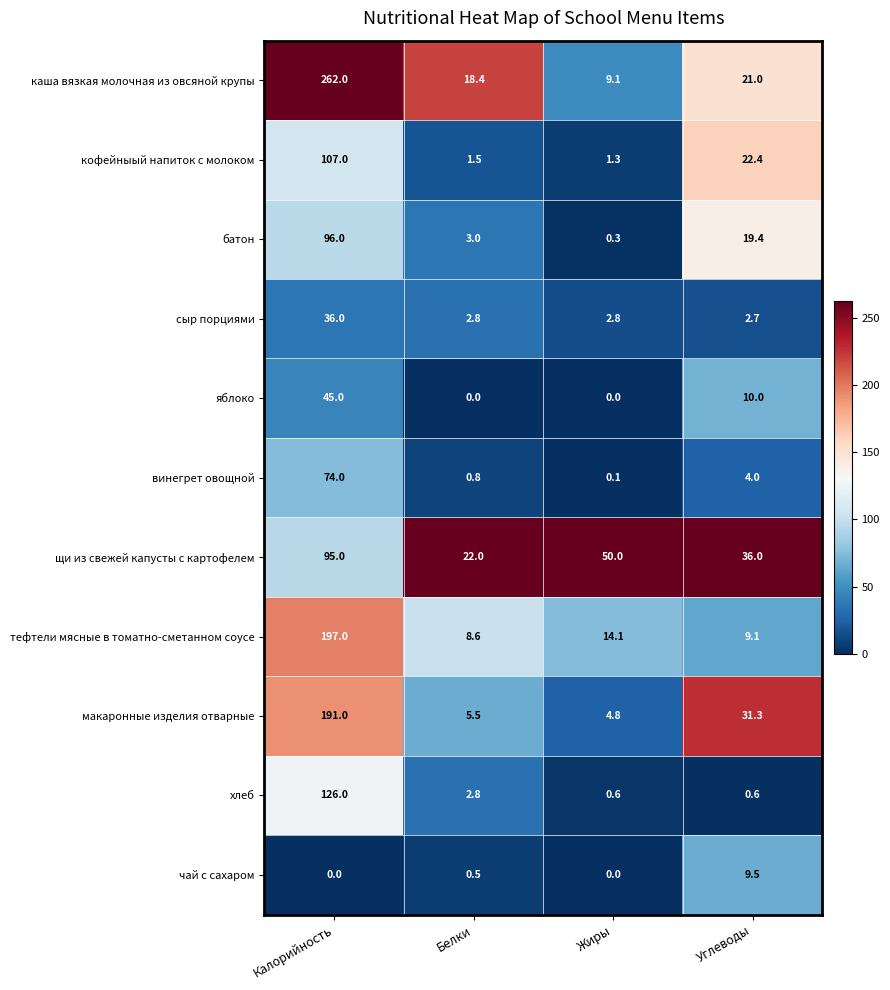

What is the spread (max minus min) of values at Жиры?

50.0